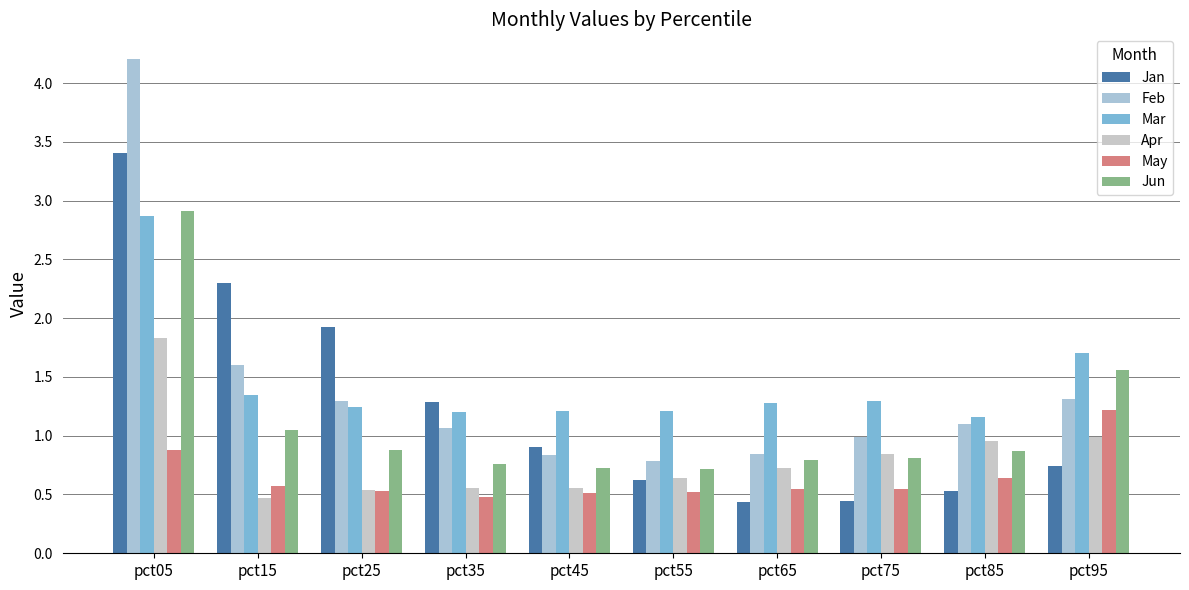

How many groups of bars are there?

10